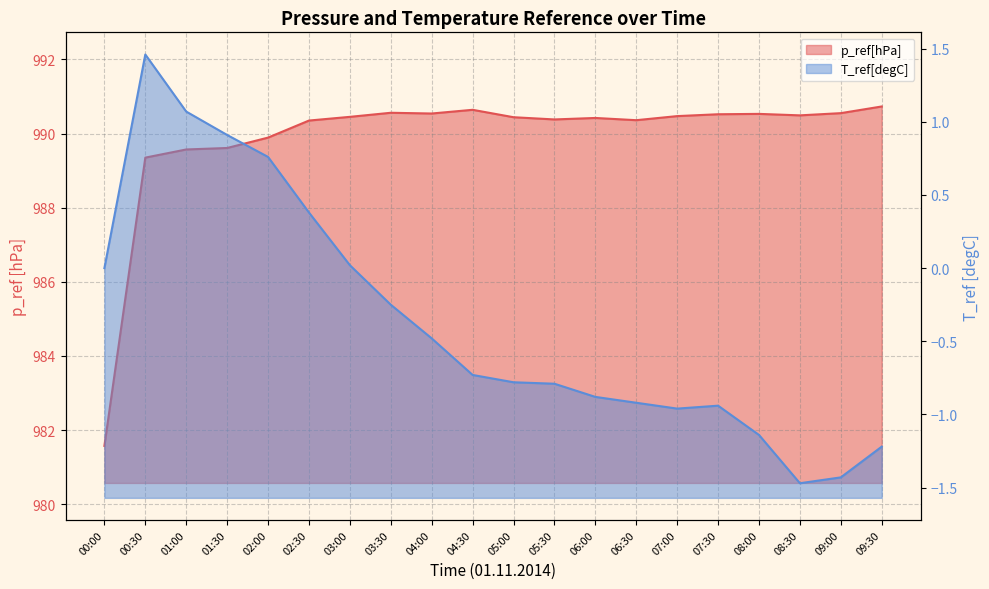

What are all the series names shown in the legend?

p_ref[hPa], T_ref[degC]